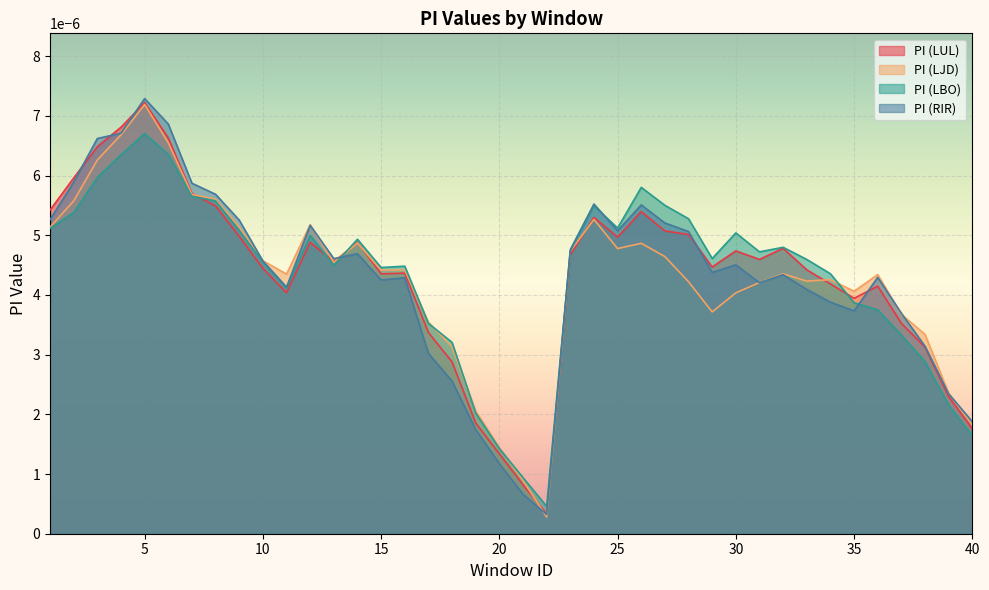

Which series changed the most between 6 and 19?

PI (RIR)